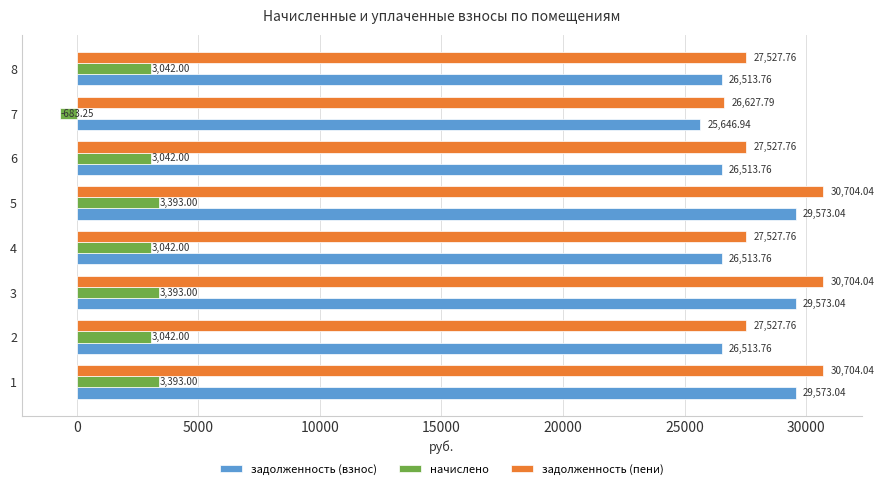

What is the sum of all задолженность (взнос) values?

220421.1